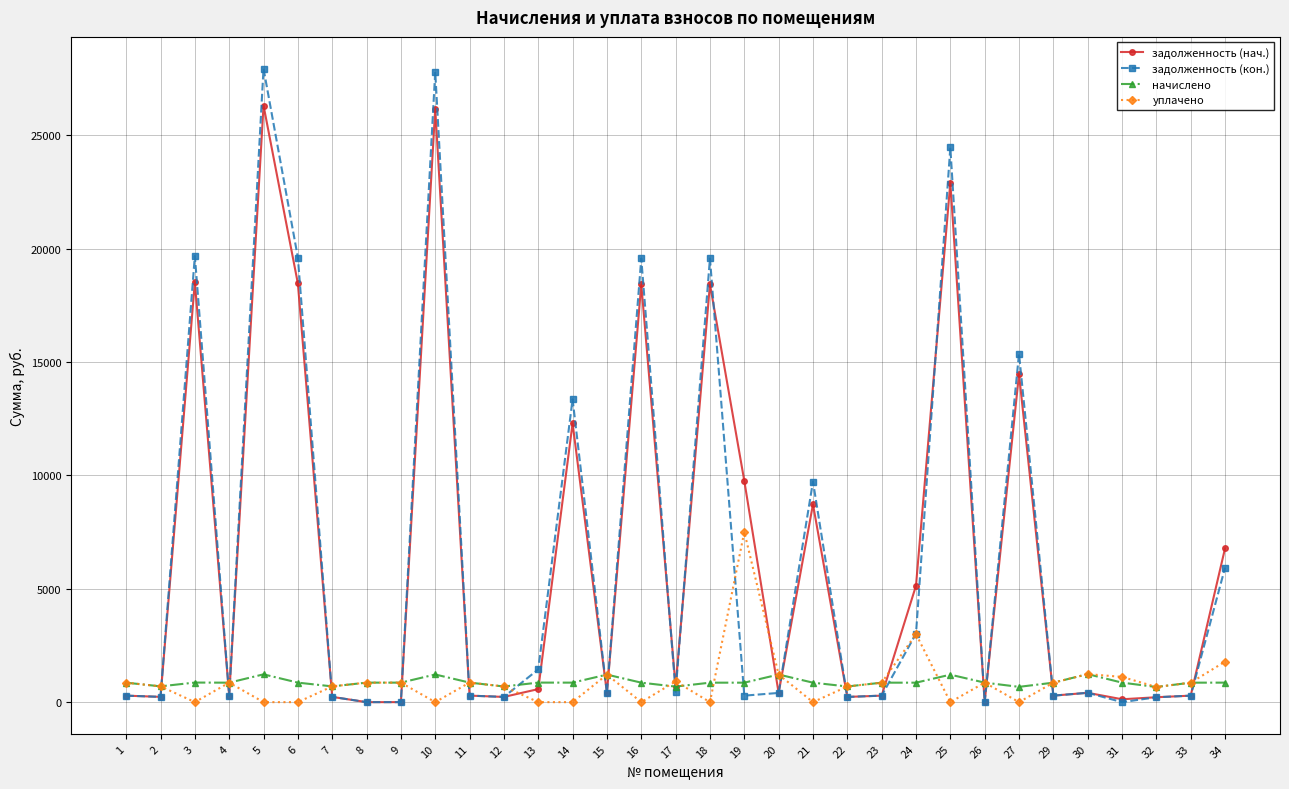

What is the sum of all уплачено values?

29165.8